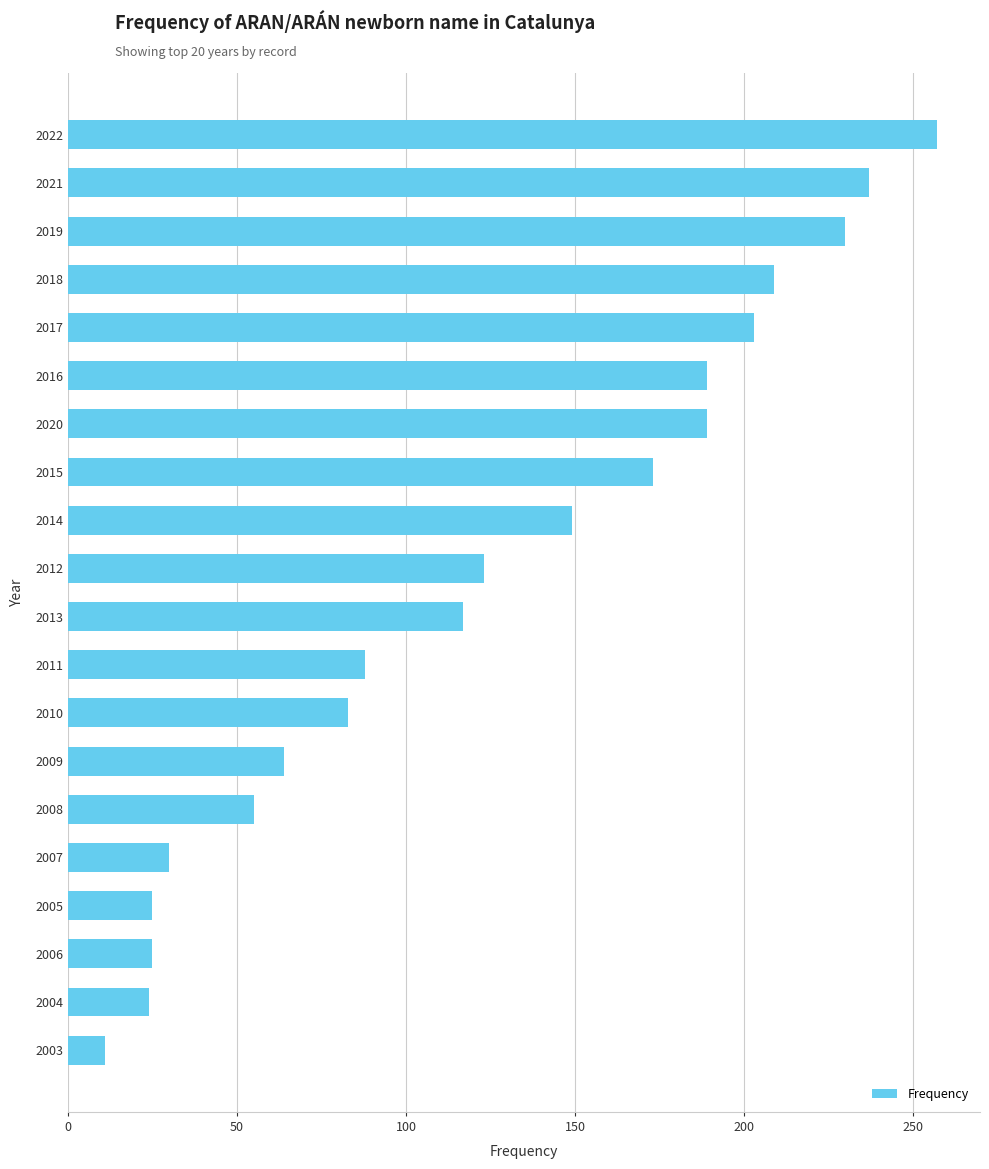

Which category has the lowest value across all series?

2003